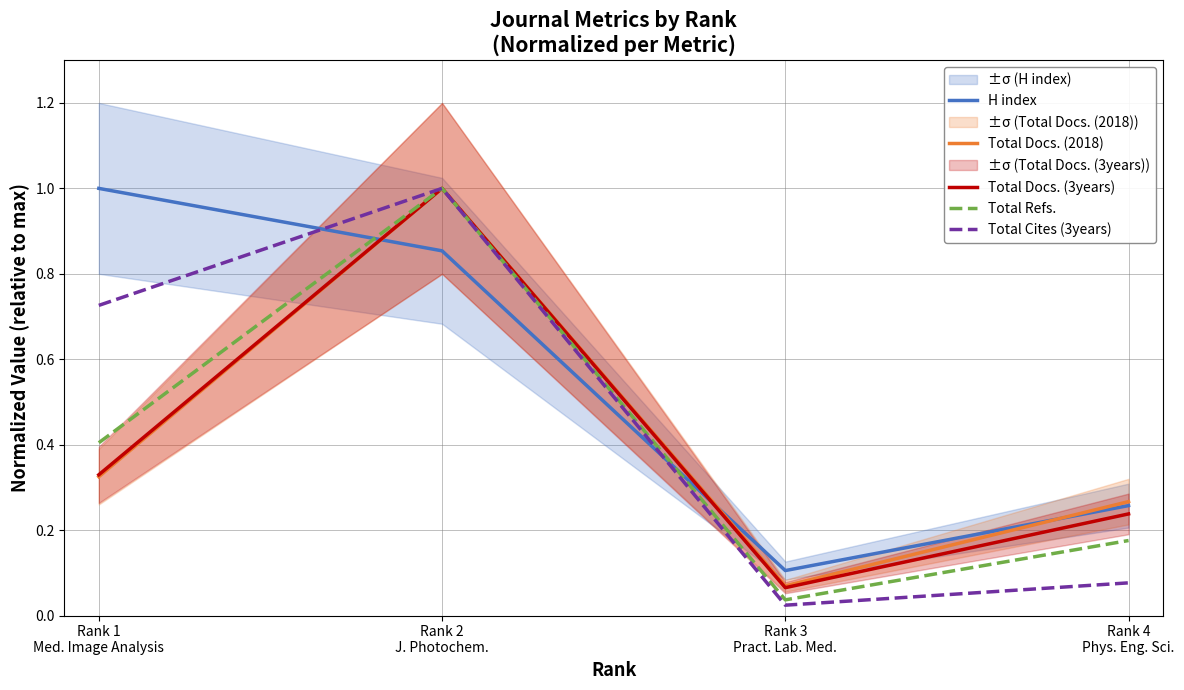

Reading left to right, transcribe all the data shown in this chart.

H index: Rank 1
Med. Image Analysis=1.0	Rank 2
J. Photochem.=0.9	Rank 3
Pract. Lab. Med.=0.1	Rank 4
Phys. Eng. Sci.=0.3
Total Docs. (2018): Rank 1
Med. Image Analysis=0.3	Rank 2
J. Photochem.=1.0	Rank 3
Pract. Lab. Med.=0.1	Rank 4
Phys. Eng. Sci.=0.3
Total Docs. (3years): Rank 1
Med. Image Analysis=0.3	Rank 2
J. Photochem.=1.0	Rank 3
Pract. Lab. Med.=0.1	Rank 4
Phys. Eng. Sci.=0.2
Total Refs.: Rank 1
Med. Image Analysis=0.4	Rank 2
J. Photochem.=1.0	Rank 3
Pract. Lab. Med.=0.0	Rank 4
Phys. Eng. Sci.=0.2
Total Cites (3years): Rank 1
Med. Image Analysis=0.7	Rank 2
J. Photochem.=1.0	Rank 3
Pract. Lab. Med.=0.0	Rank 4
Phys. Eng. Sci.=0.1